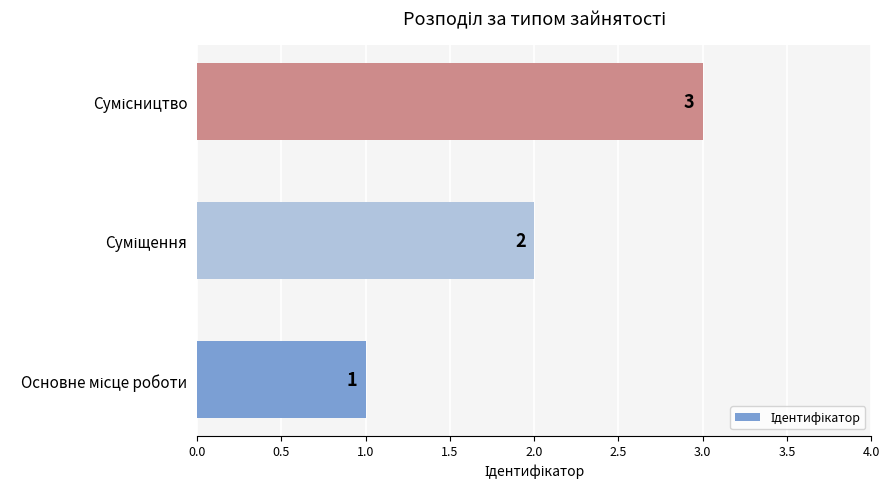

What is the sum of all values?

6